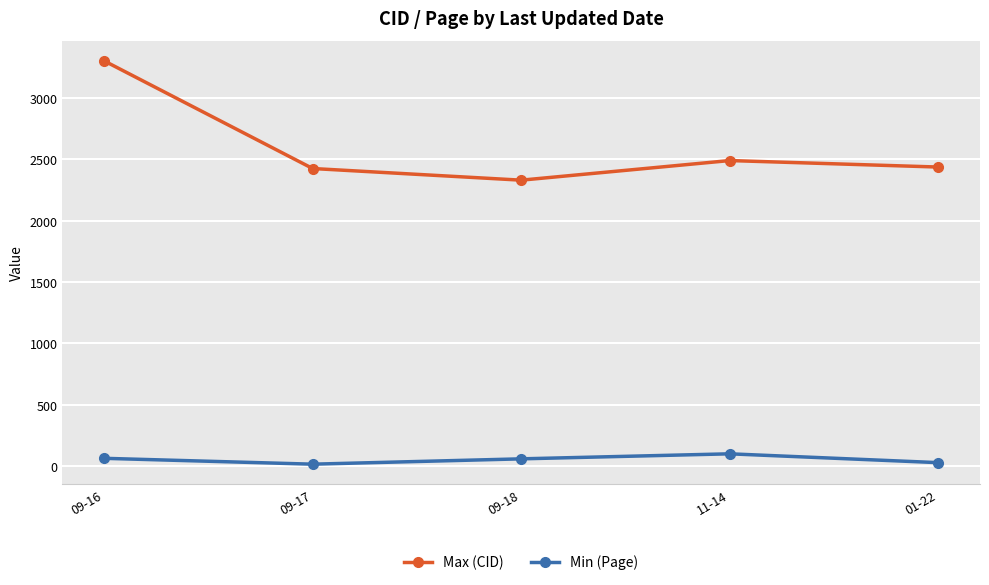

Rank the series by their average value, from lowest to highest.

Min (Page), Max (CID)